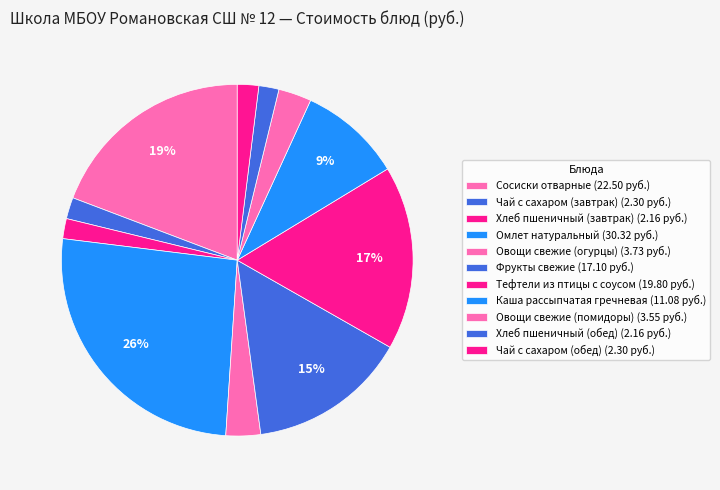

Between Овощи свежие (огурцы) and Омлет натуральный, which is larger?

Омлет натуральный